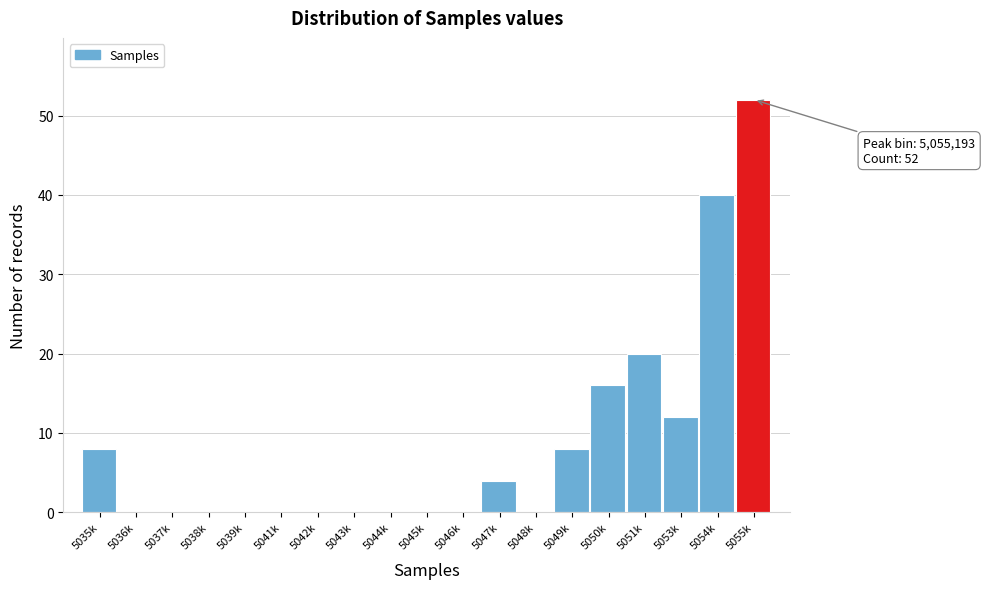

Reading left to right, list all the values displayed in this chart.

5035k=8	5036k=0	5037k=0	5038k=0	5039k=0	5041k=0	5042k=0	5043k=0	5044k=0	5045k=0	5046k=0	5047k=4	5048k=0	5049k=8	5050k=16	5051k=20	5053k=12	5054k=40	5055k=52